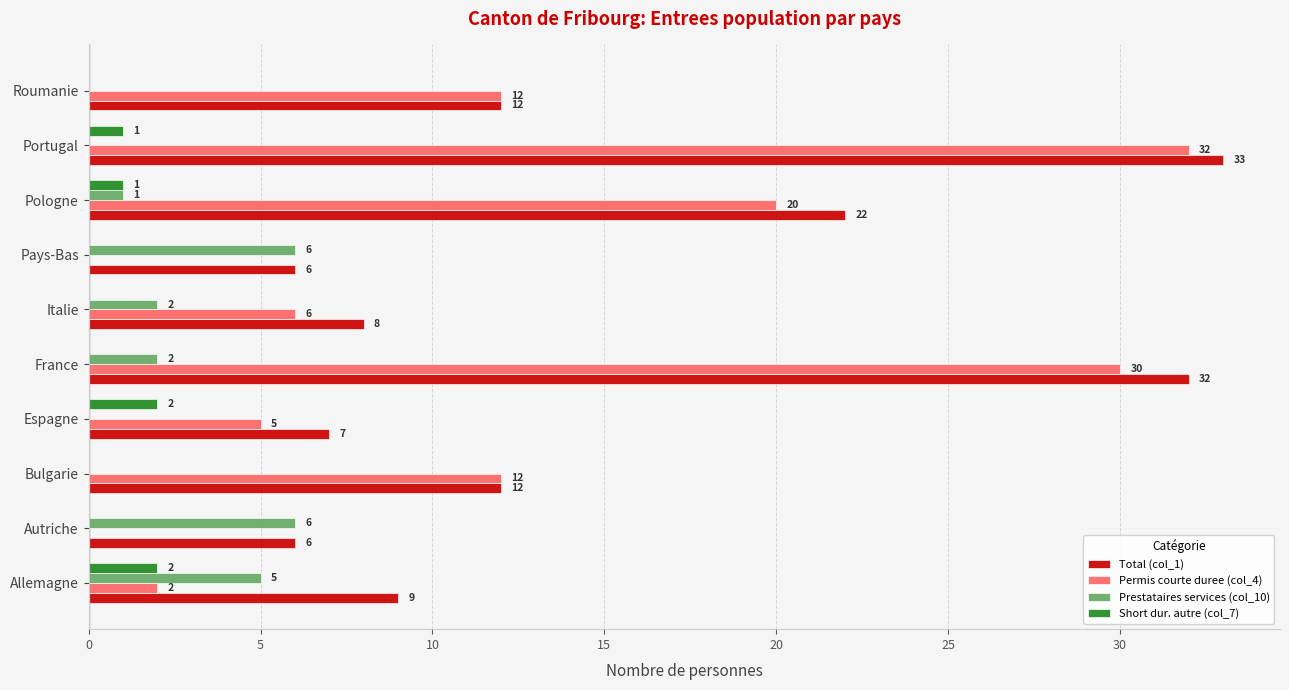

At which category is the sum across all series the highest?

Portugal